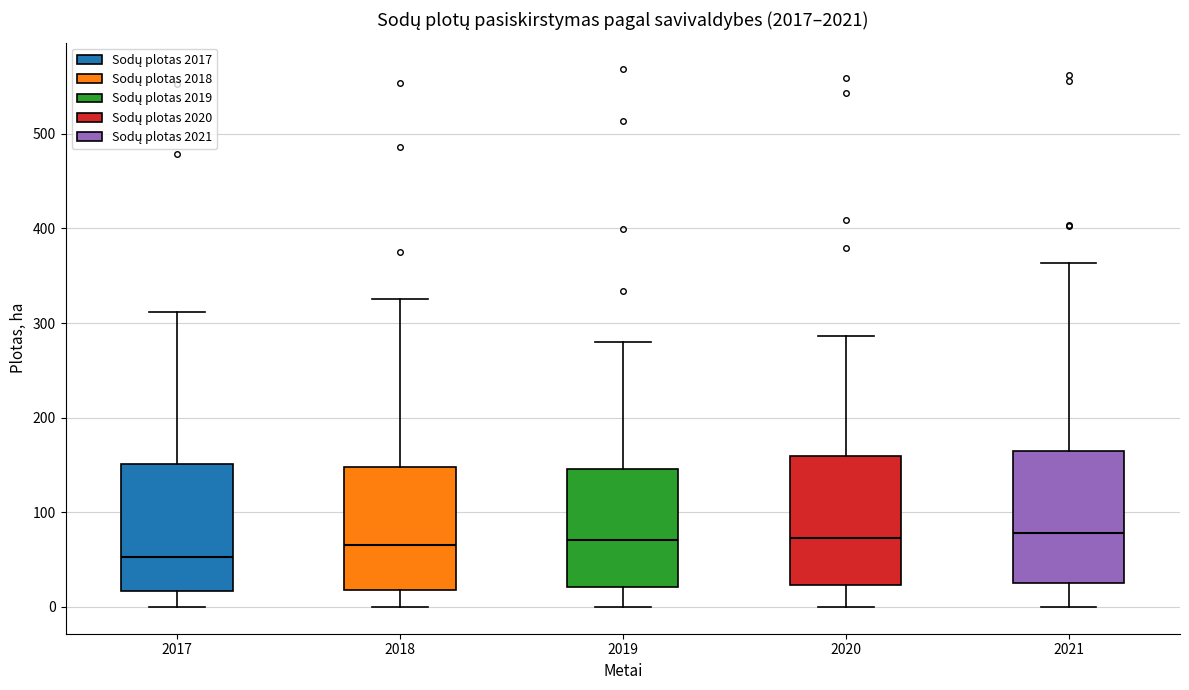

Reading left to right, read every box against the y-axis: the position of its median line, the range the box covers, and the ends of its whiskers. The values are not printed on the chart, so give them approximately, as read against the axis.

2017: median 50, box 20 to 150, whiskers 0 to 310
2018: median 70, box 20 to 150, whiskers 0 to 330
2019: median 70, box 20 to 150, whiskers 0 to 280
2020: median 70, box 20 to 160, whiskers 0 to 290
2021: median 80, box 20 to 170, whiskers 0 to 360